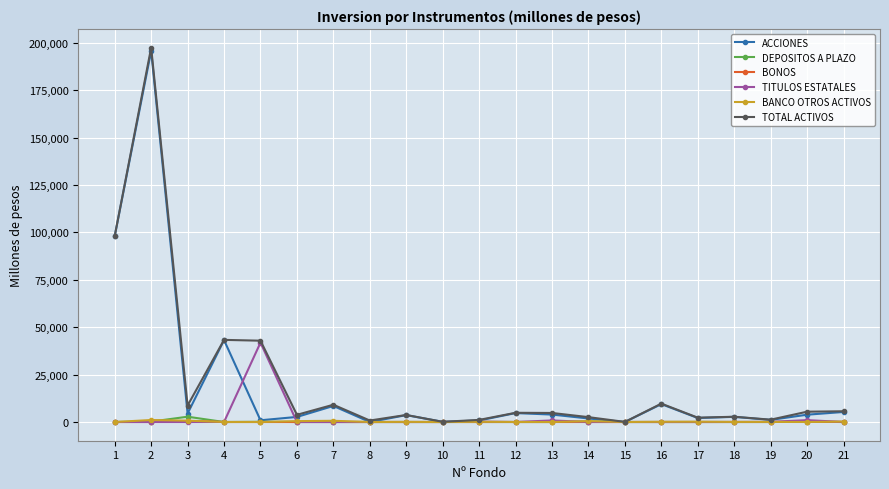

What are all the series names shown in the legend?

ACCIONES, DEPOSITOS A PLAZO, BONOS, TITULOS ESTATALES, BANCO OTROS ACTIVOS, TOTAL ACTIVOS